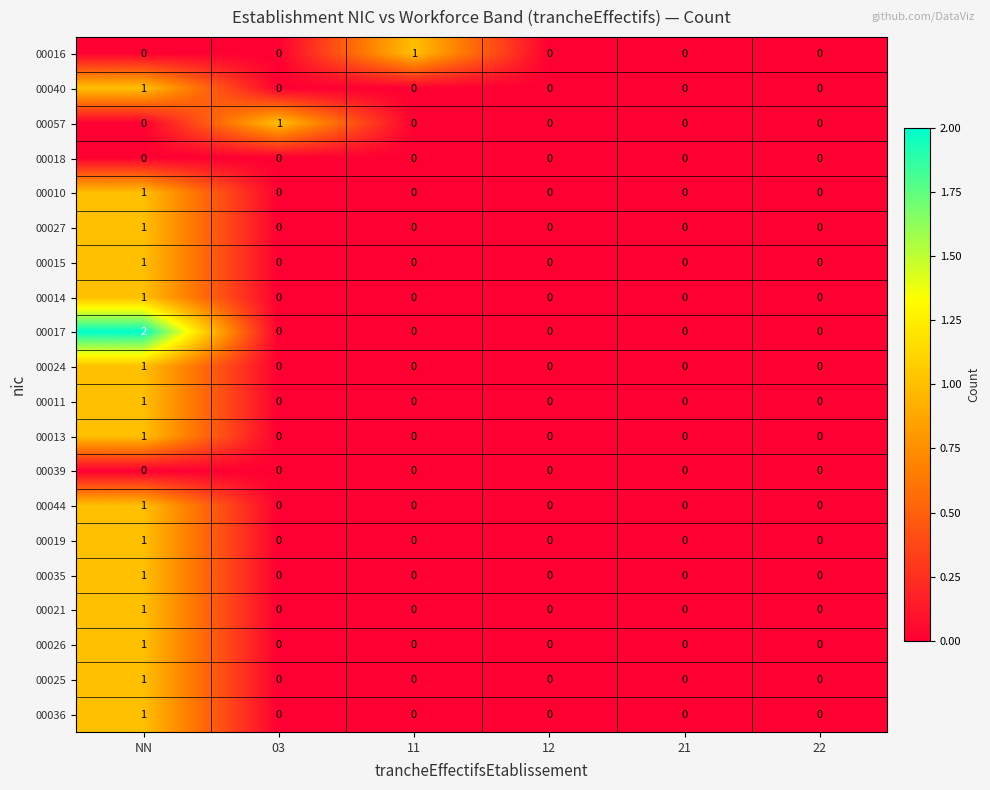

Which series has the widest spread of values?

00017